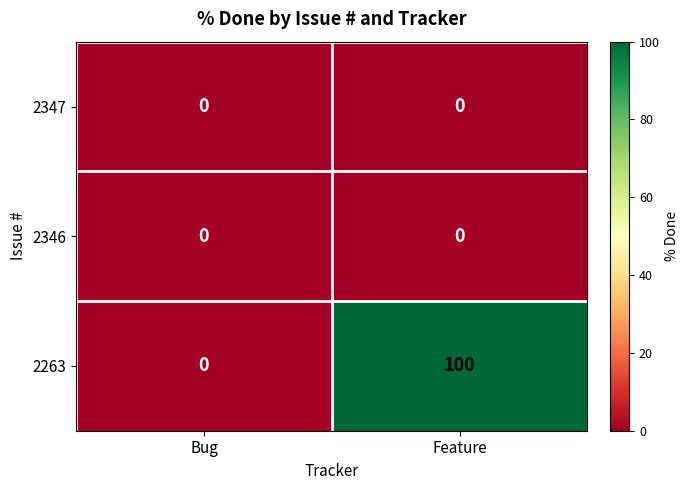

Which series has the largest range (max minus min)?

2263